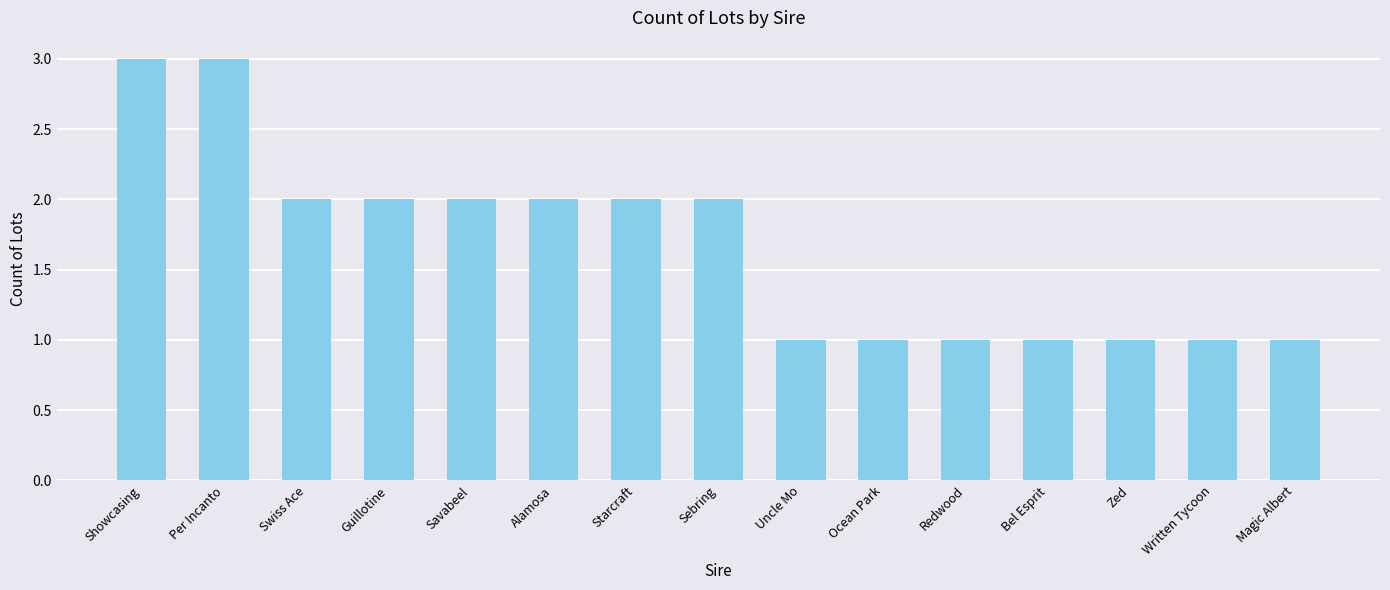

How many bars are there in total?

15